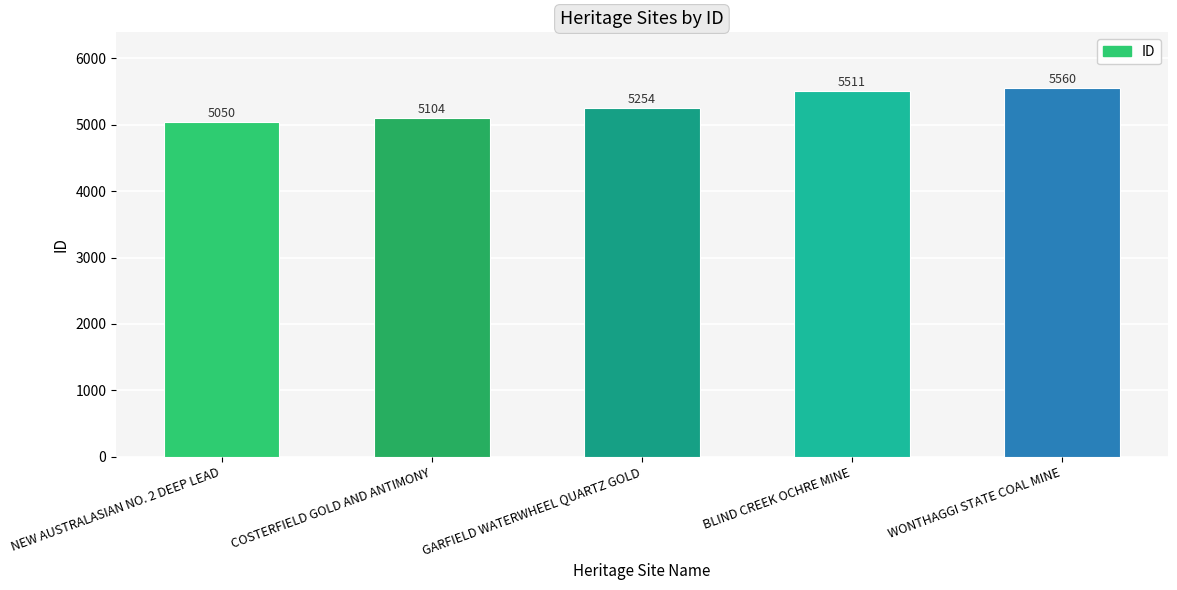

The value at WONTHAGGI STATE COAL MINE is 9551. True or false?

False